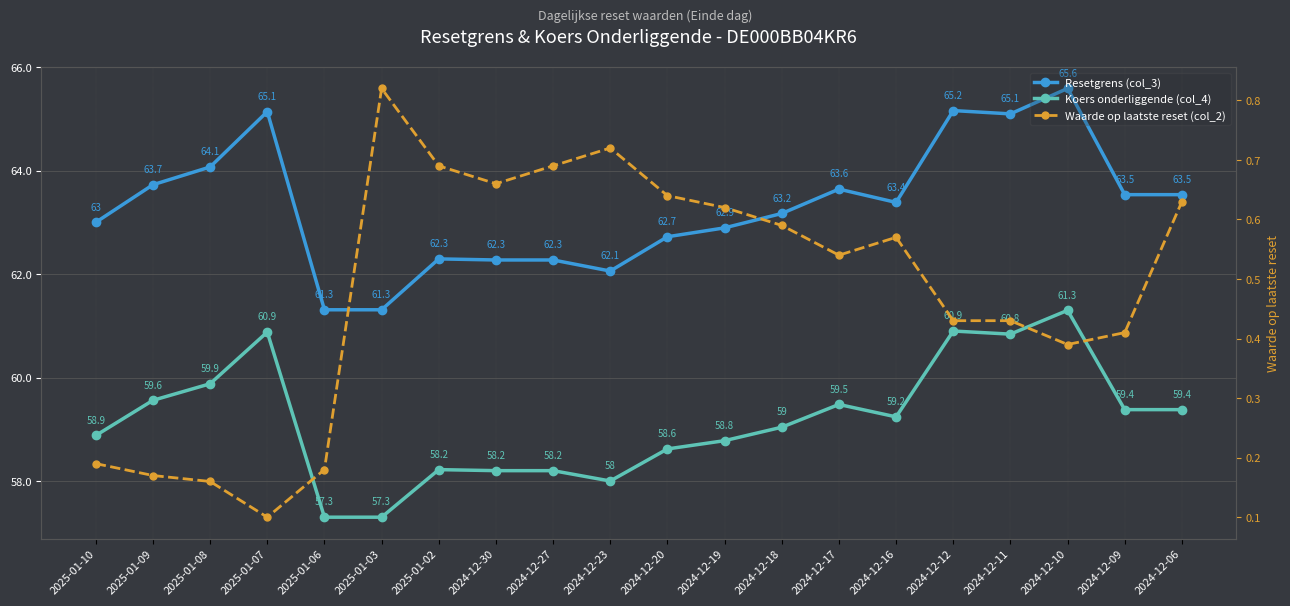

What is the value of the Koers onderliggende (col_4) point at the 5th from the left?

57.3